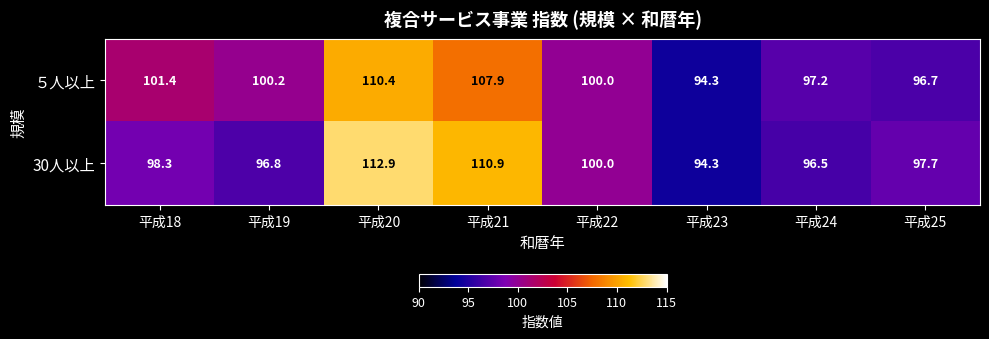

Which category has the highest value in the 30人以上 series?

平成20